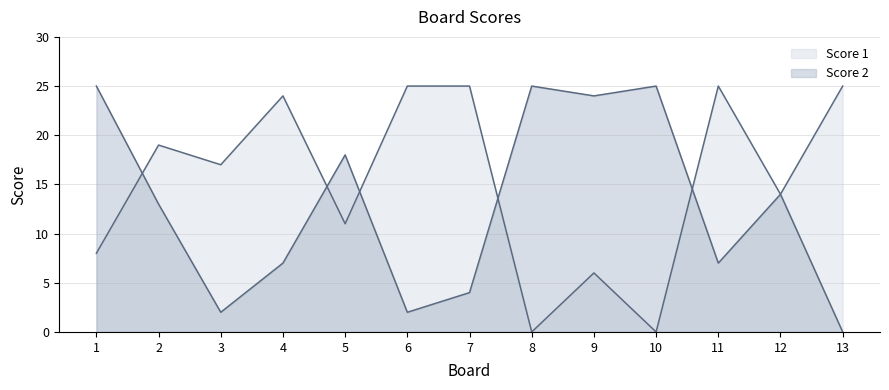

List the series in order of their overall mean, highest first.

Score 1, Score 2